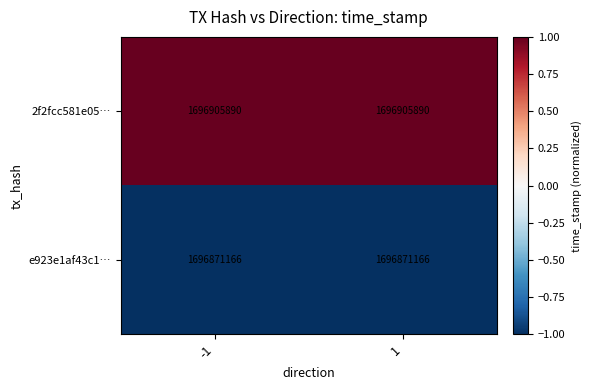

What is the difference between the highest and lowest values at 1?

34724